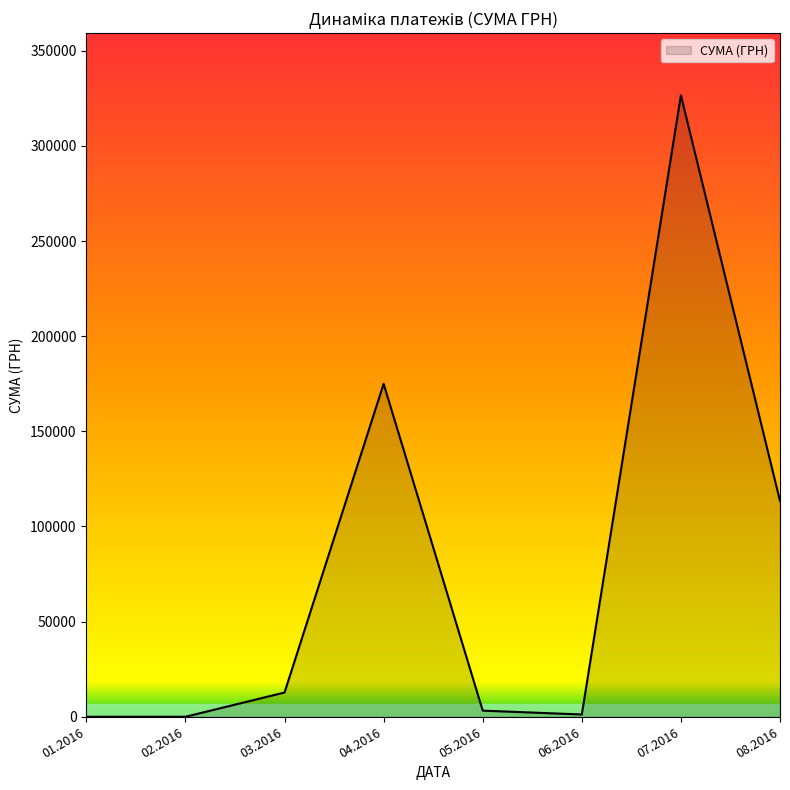

What is the greatest value displayed?

326572.3